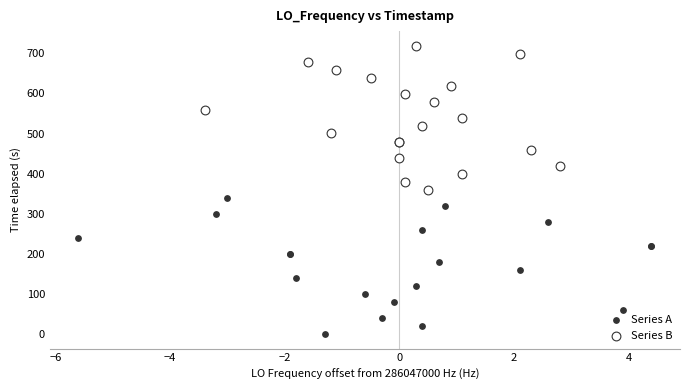

Which series has the widest spread of Y values?

Series B